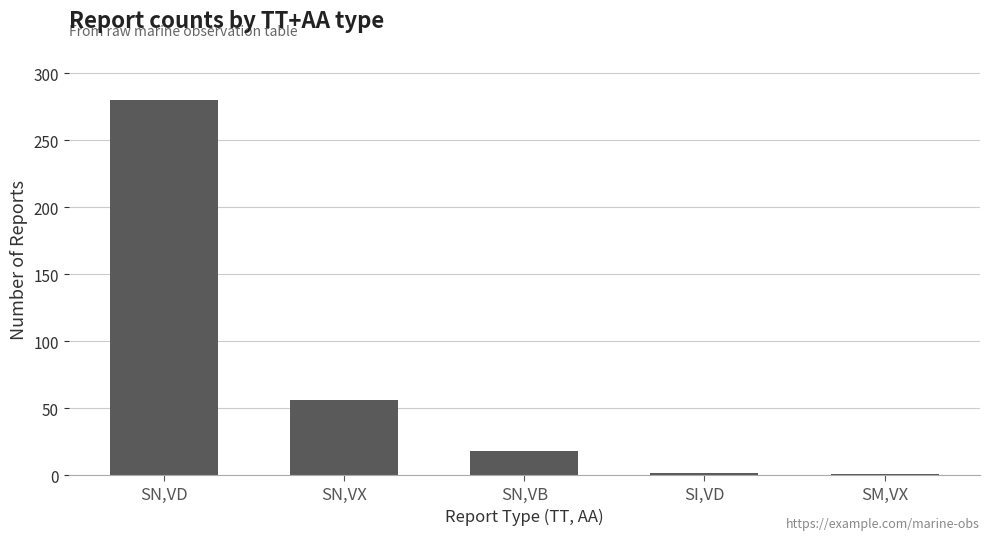

At which label is the value closest to 140?

SN,VX